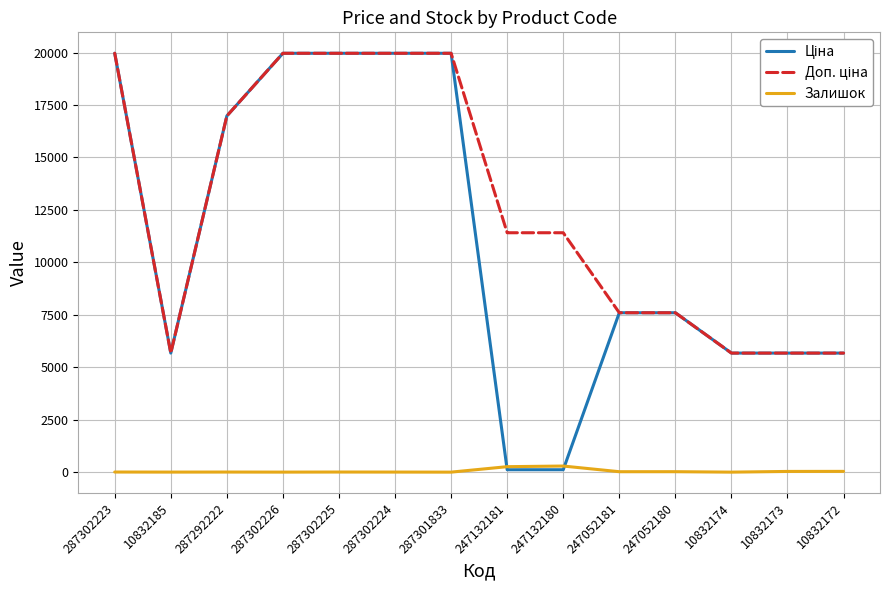

The Залишок series shows 20.0 at 247052181. True or false?

True